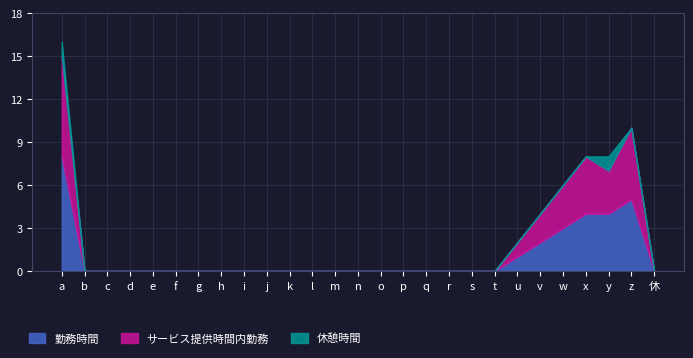

What is the highest value of the 勤務時間 series?

8